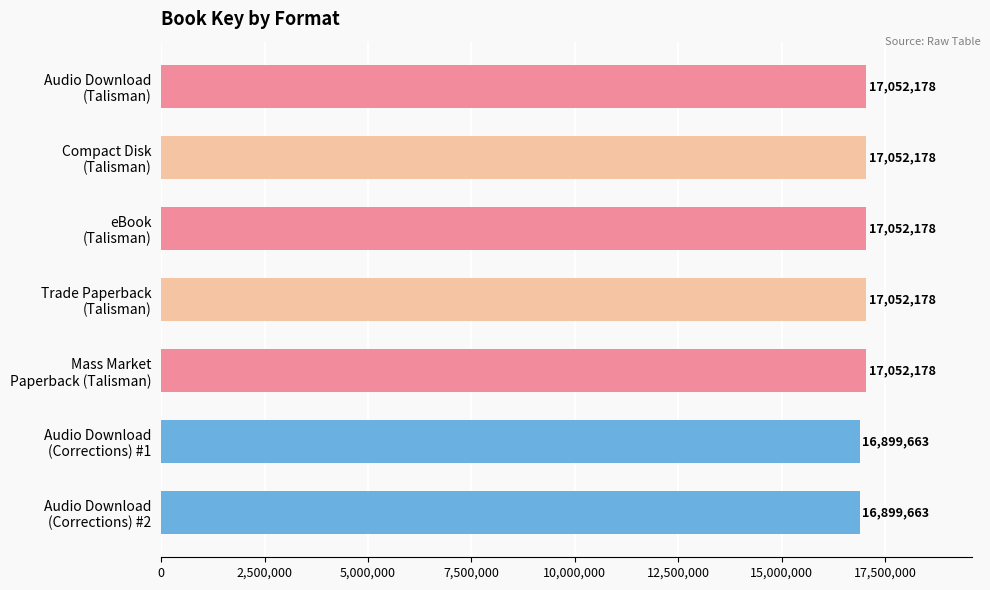

What is the value of the 1st bar from the top?

17052178